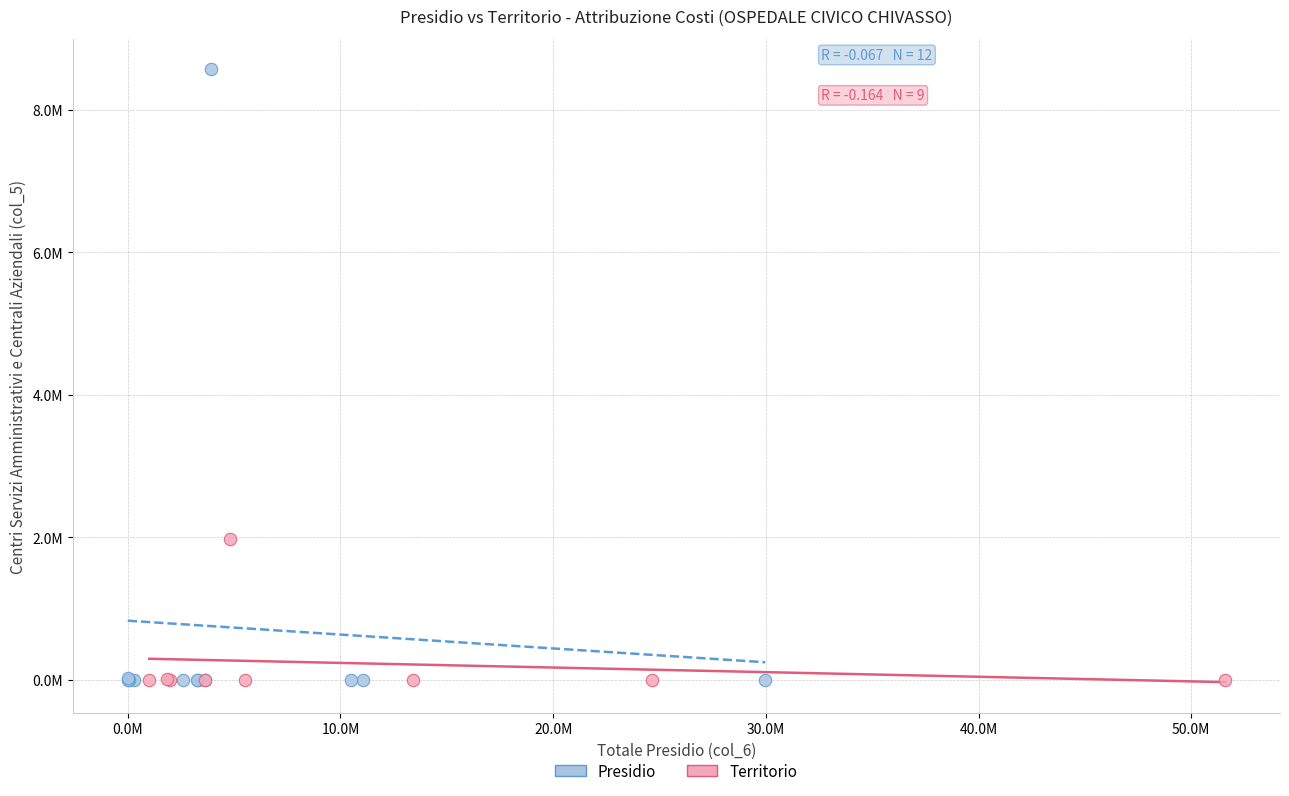

What are all the series names shown in the legend?

Presidio, Territorio